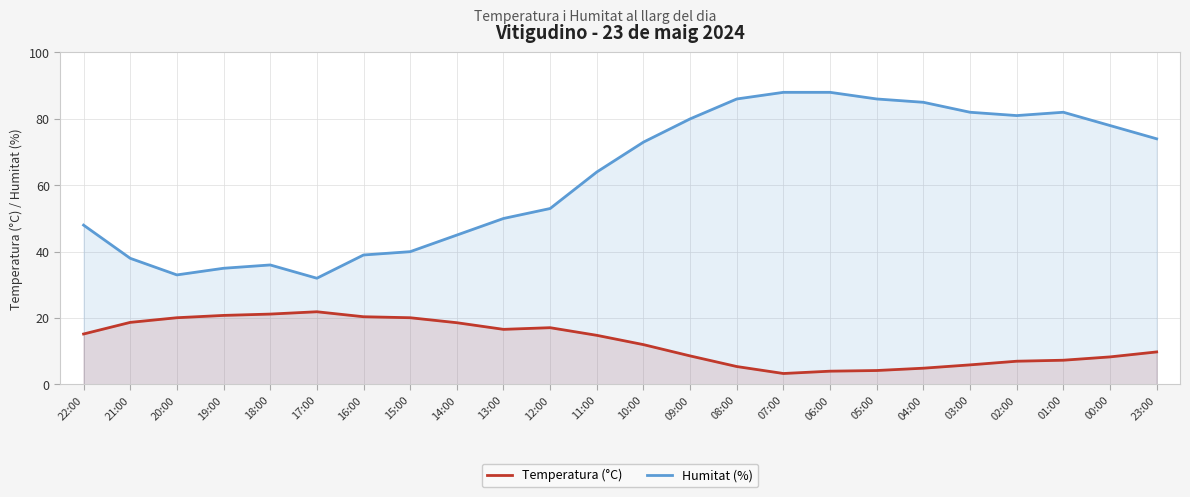

What is the average value of the Humitat (%) series?

62.3